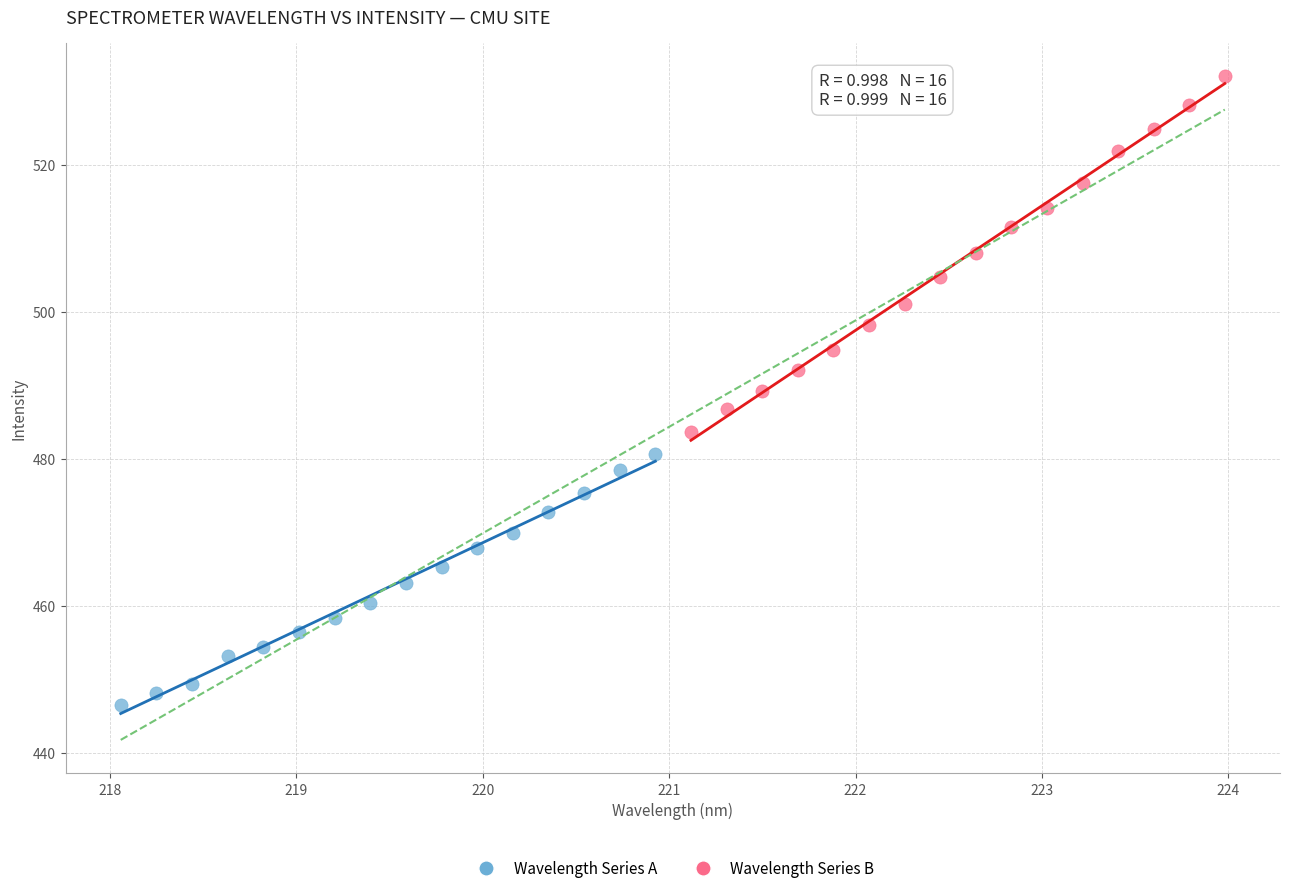

Which series contains the lowest Y value?

Wavelength Series A